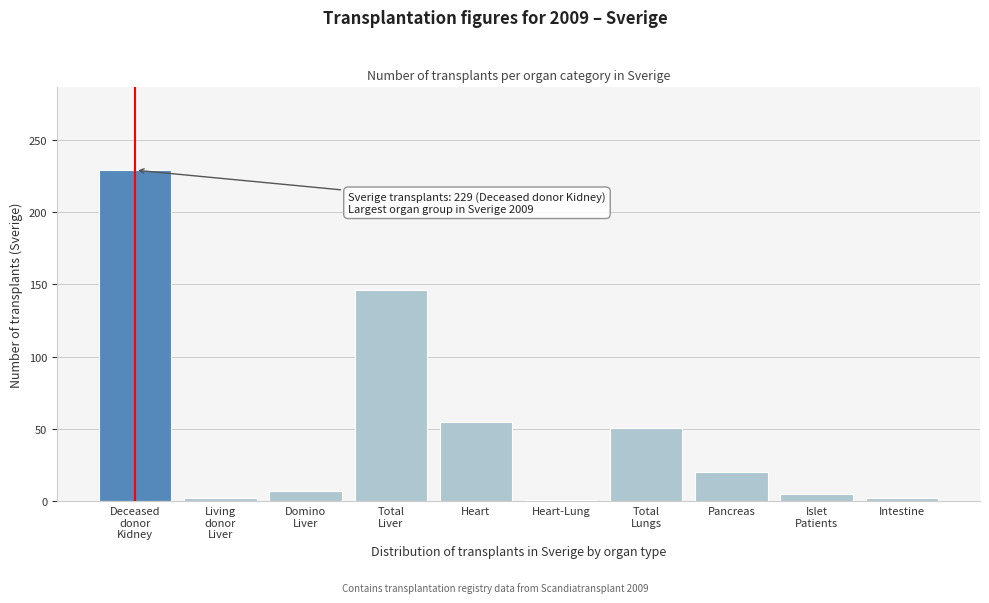

What is the average value?

52